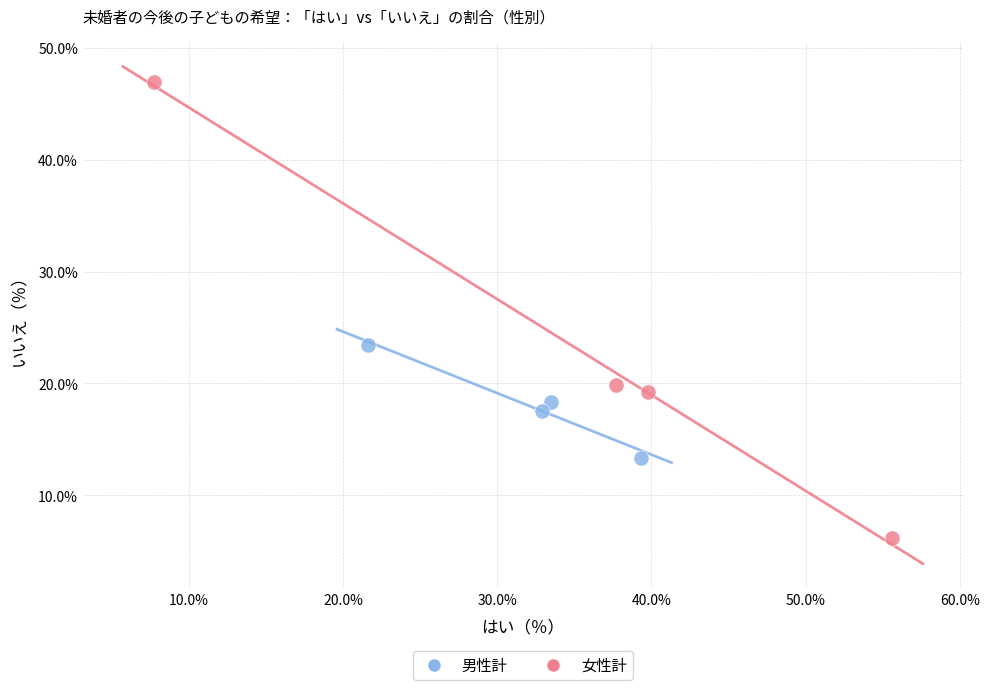

Which series contains the highest Y value?

女性計